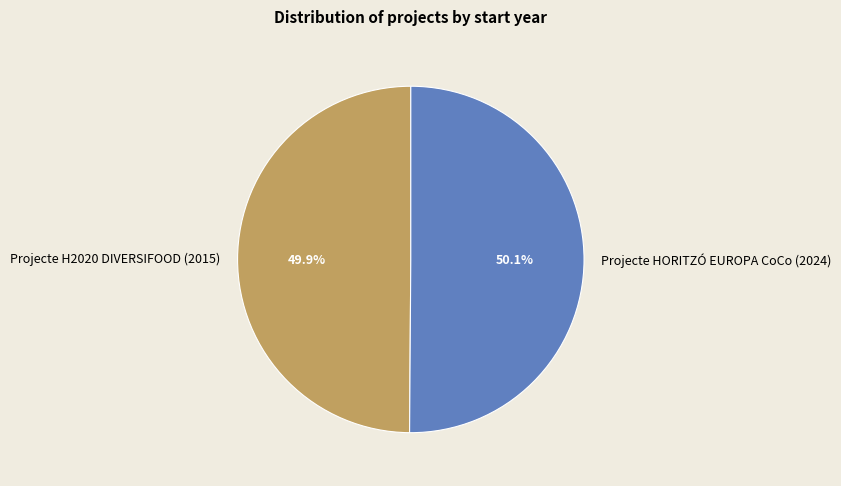

Approximately how many times larger is the value at Projecte HORITZÓ EUROPA CoCo (2024) compared to Projecte H2020 DIVERSIFOOD (2015)?

1.0